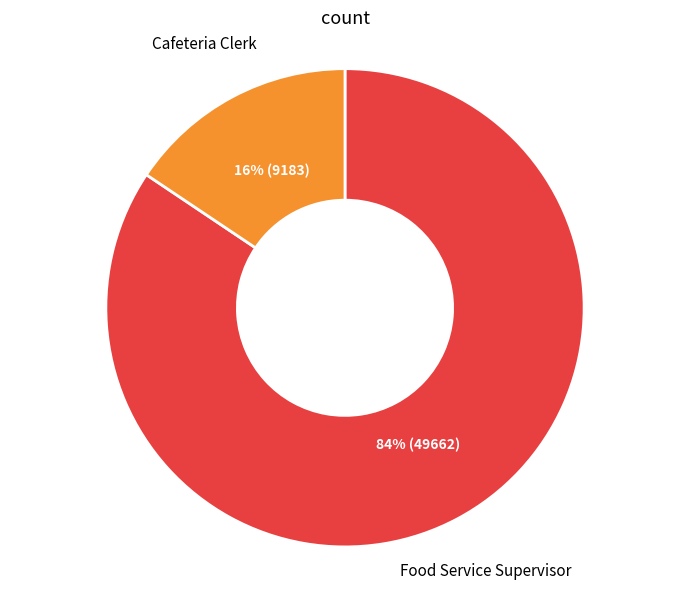

To the nearest percent, what is the average slice percentage?

50%